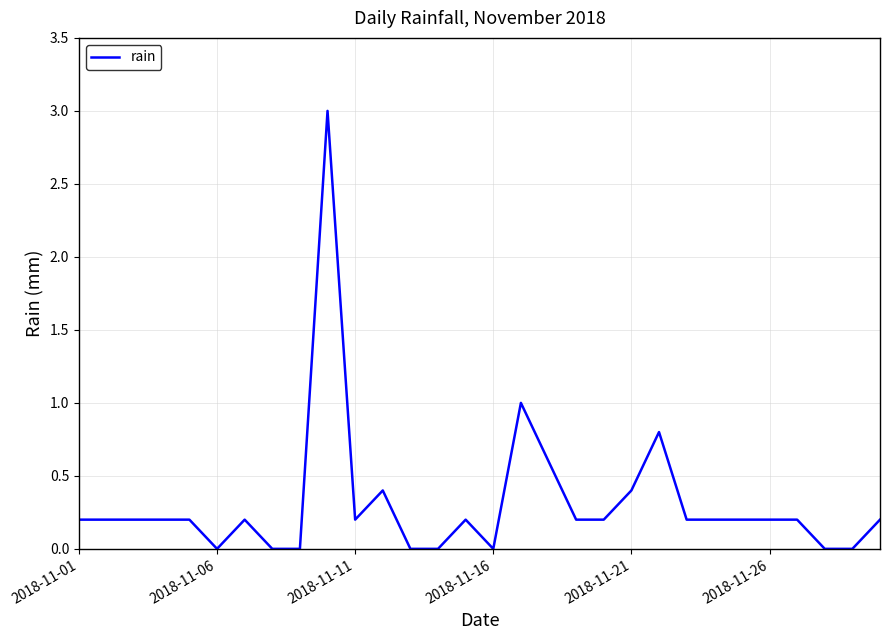

What is the maximum value shown in the chart?

3.0